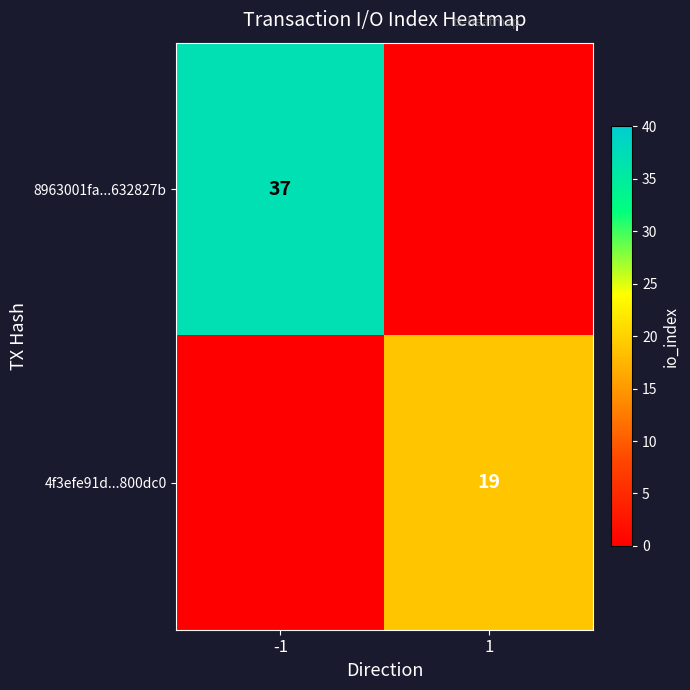

True or false: 8963001fa...632827b has a value of 37 at -1.

True